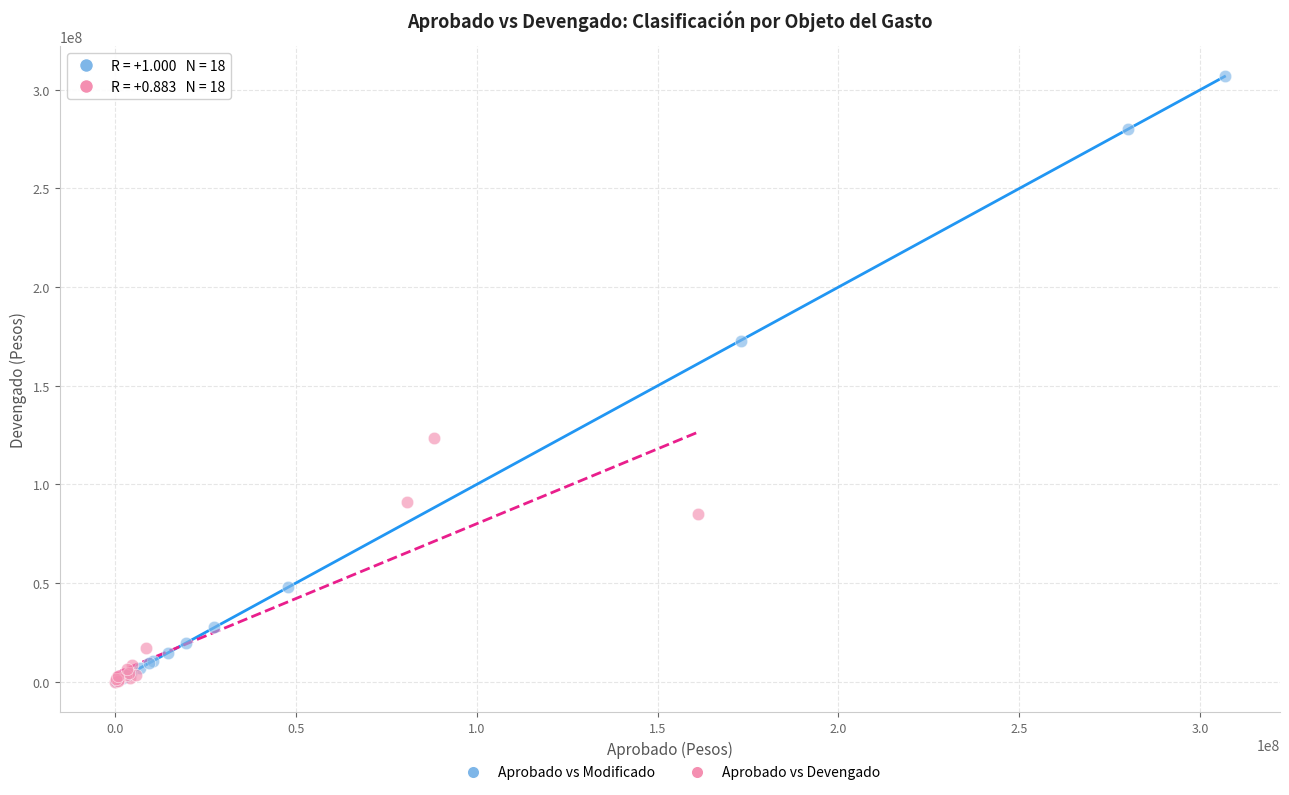

Which series has the widest spread of Y values?

Aprobado vs Modificado